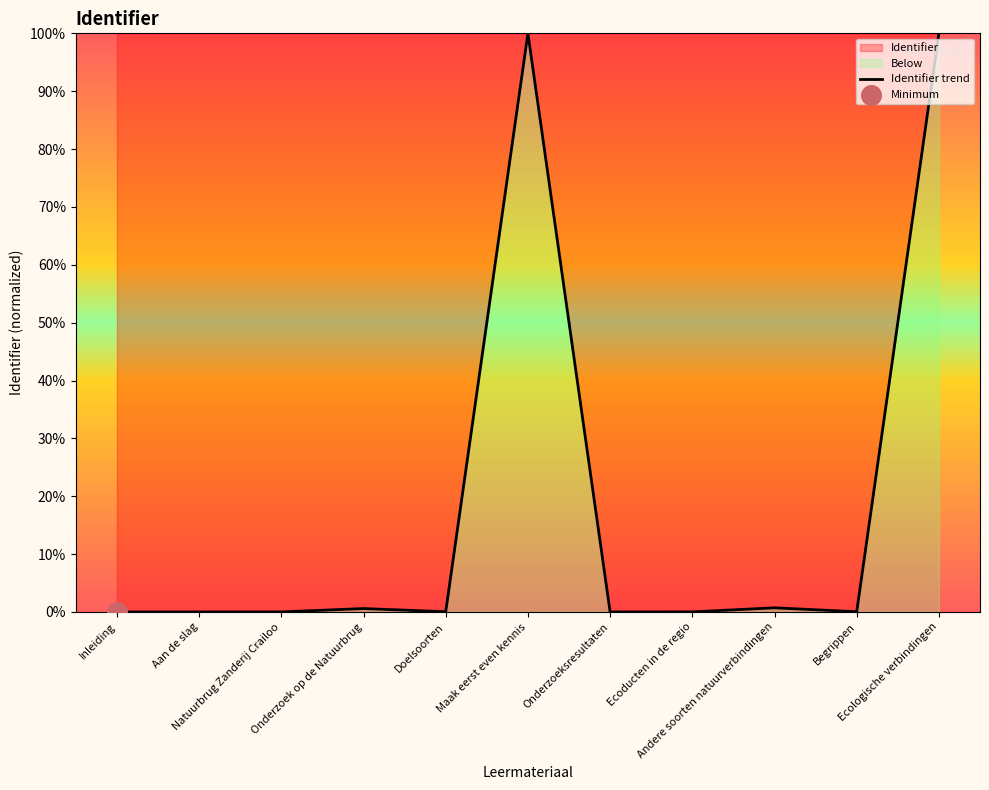

Between Ecoducten in de regio and Onderzoeksresultaten, which is larger?

Ecoducten in de regio